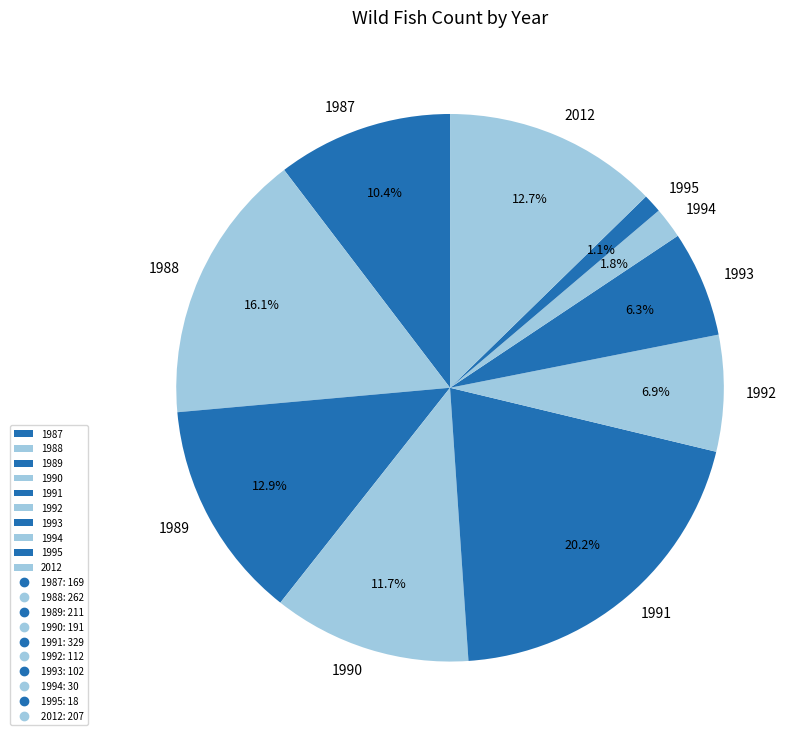

Is 1995 the majority of the pie?

No